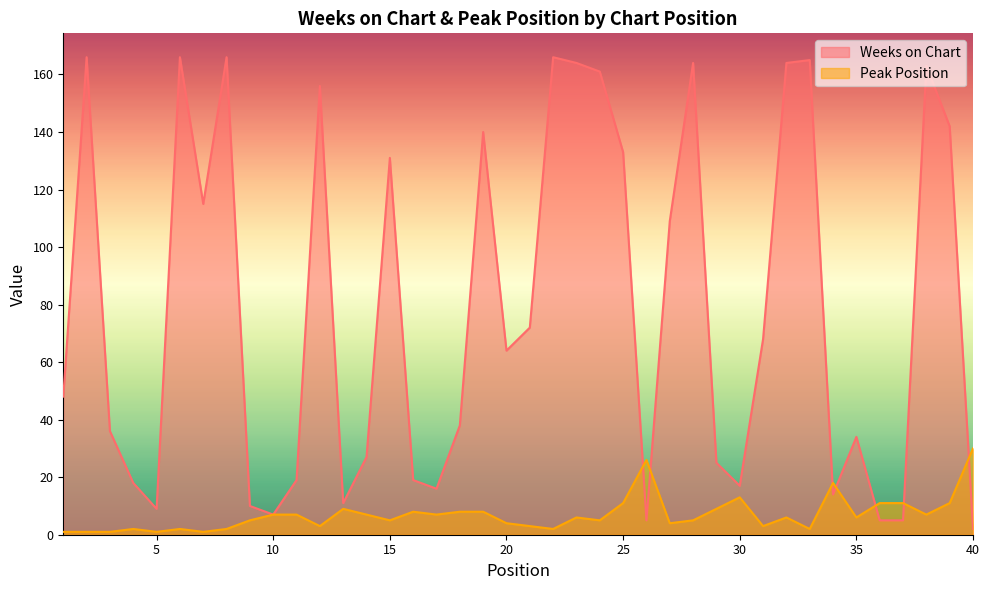

How many lines are shown in the chart?

2